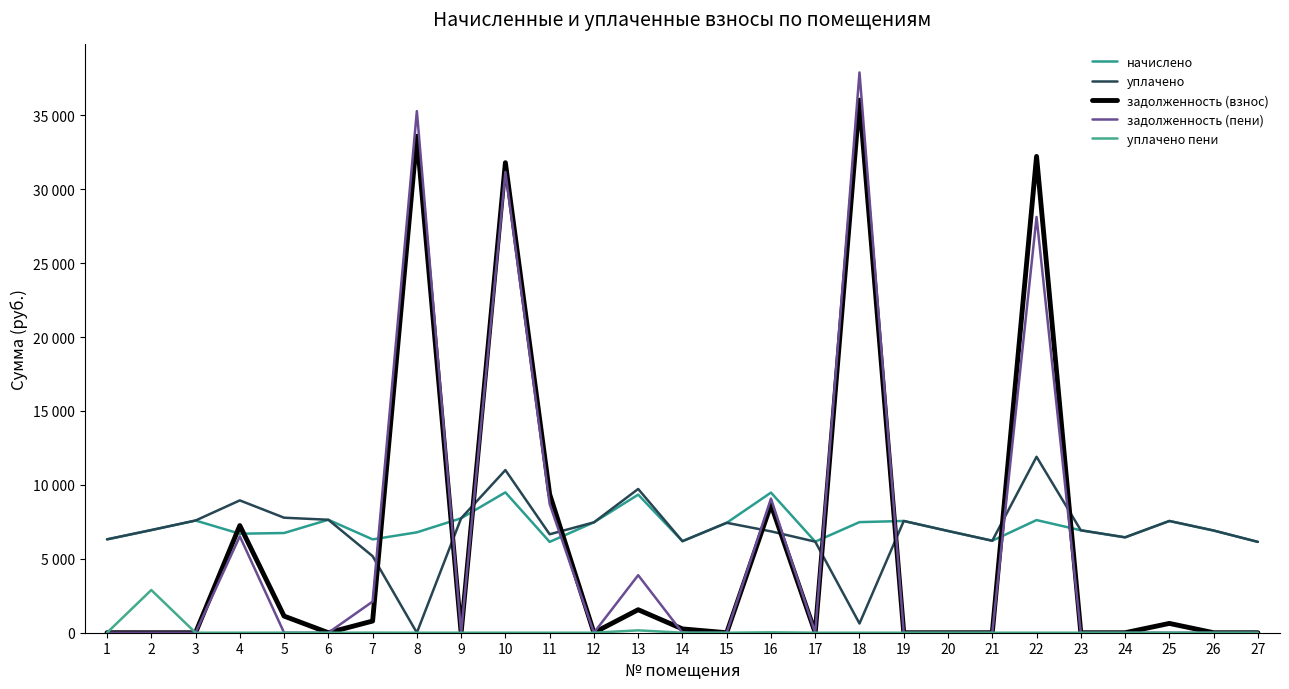

Does the chart have visible grid lines?

No